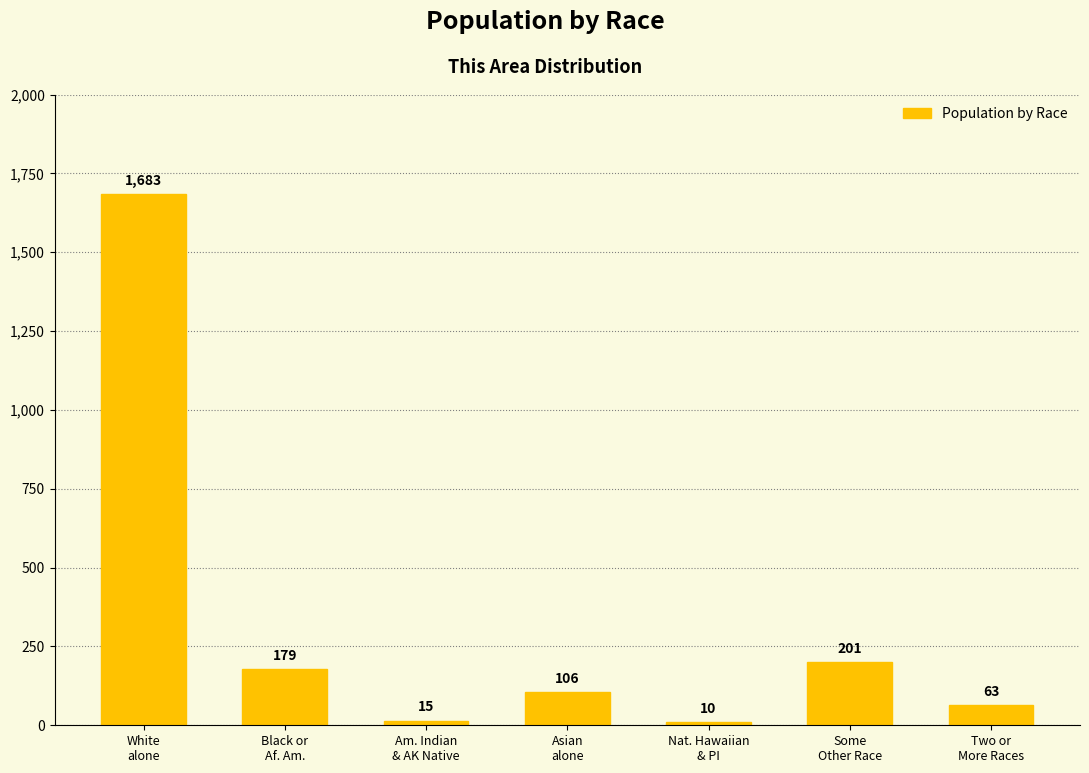

How many values are below 106?

3